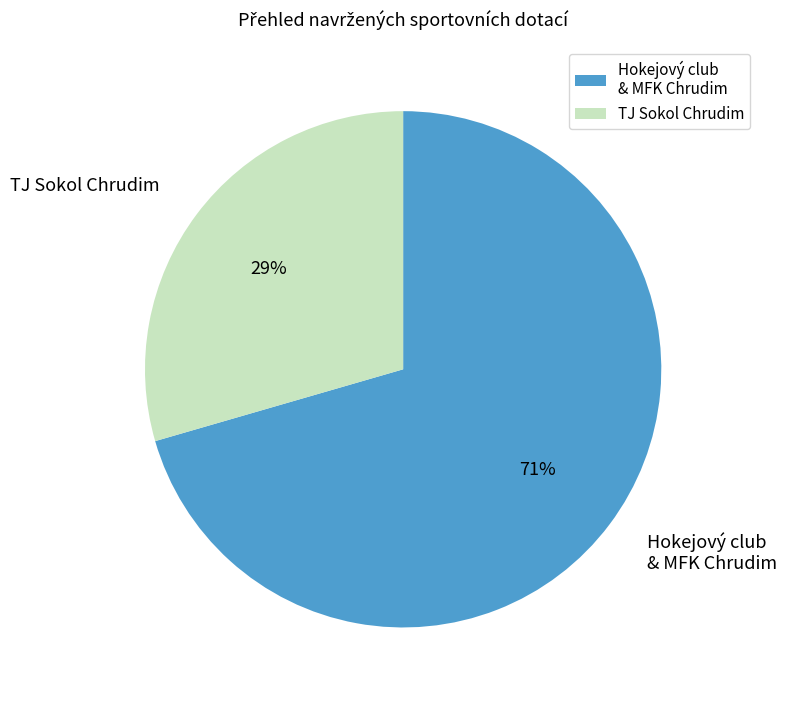

Is it true that TJ Sokol Chrudim is 29% of the pie?

True